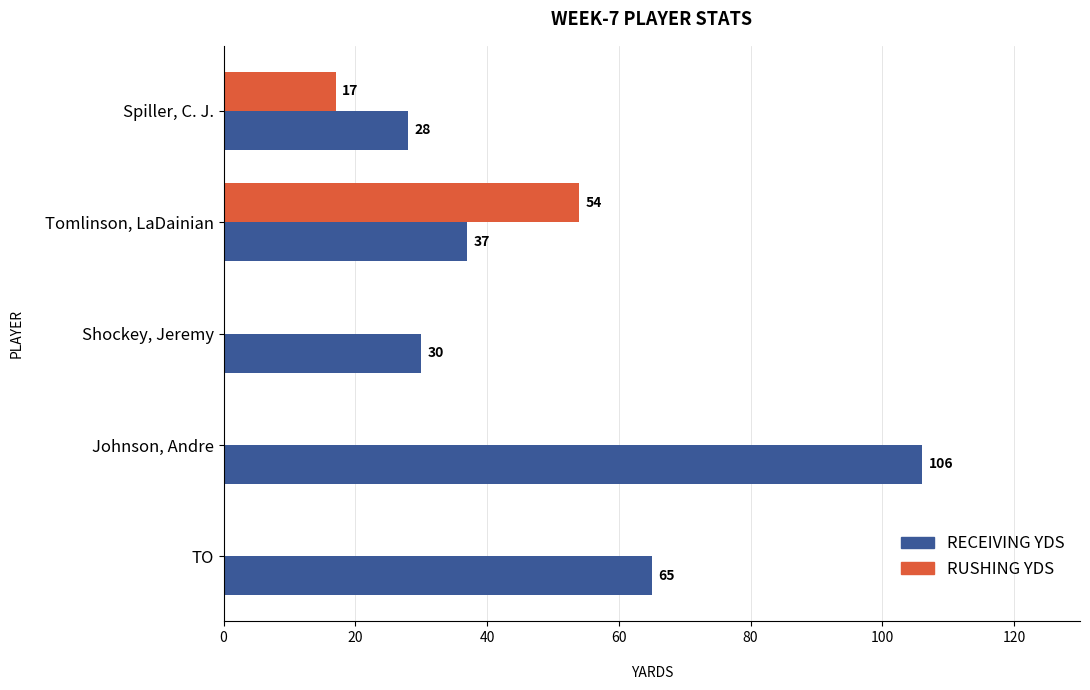

At which category is the sum across all series the highest?

Johnson, Andre